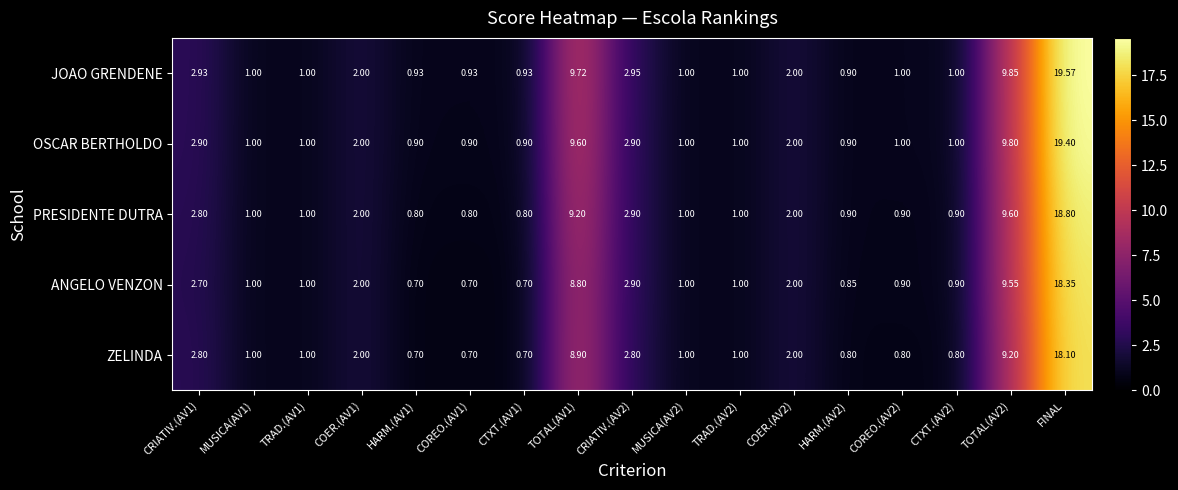

At which category is the sum across all series the highest?

FINAL